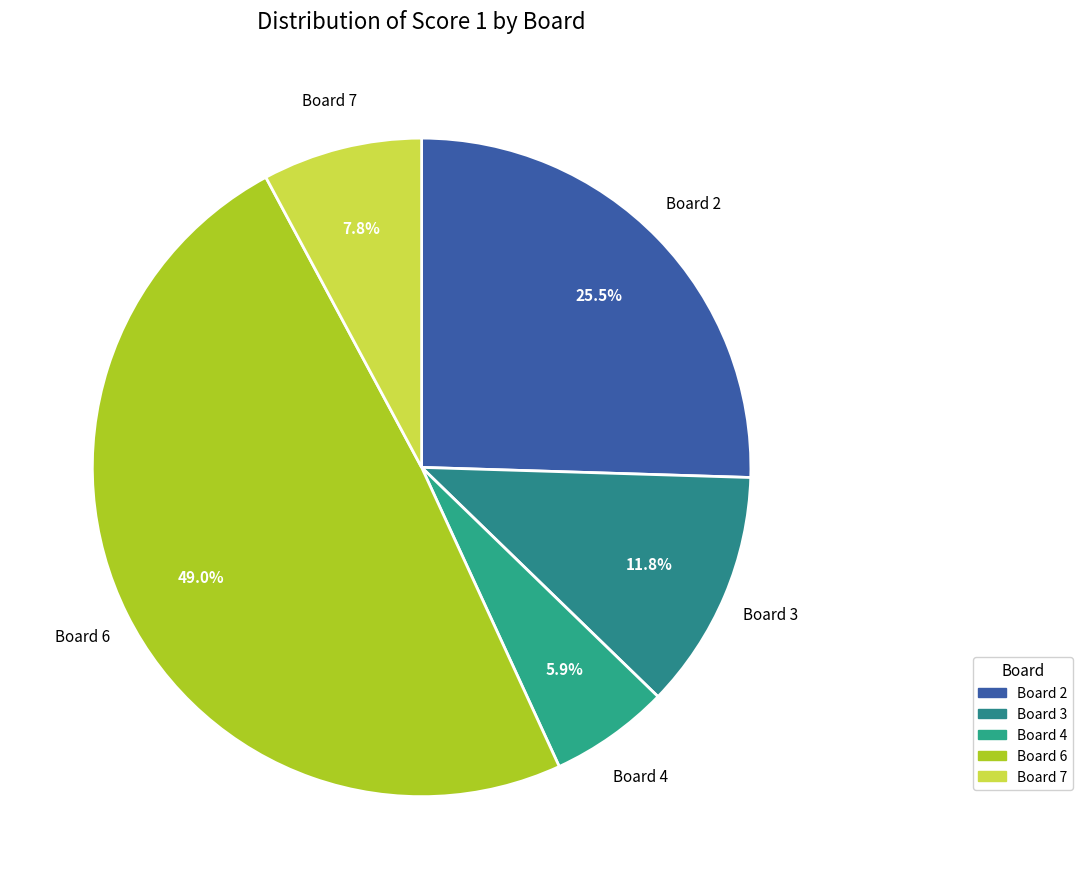

What portion of the pie excludes Board 4?

94.1%